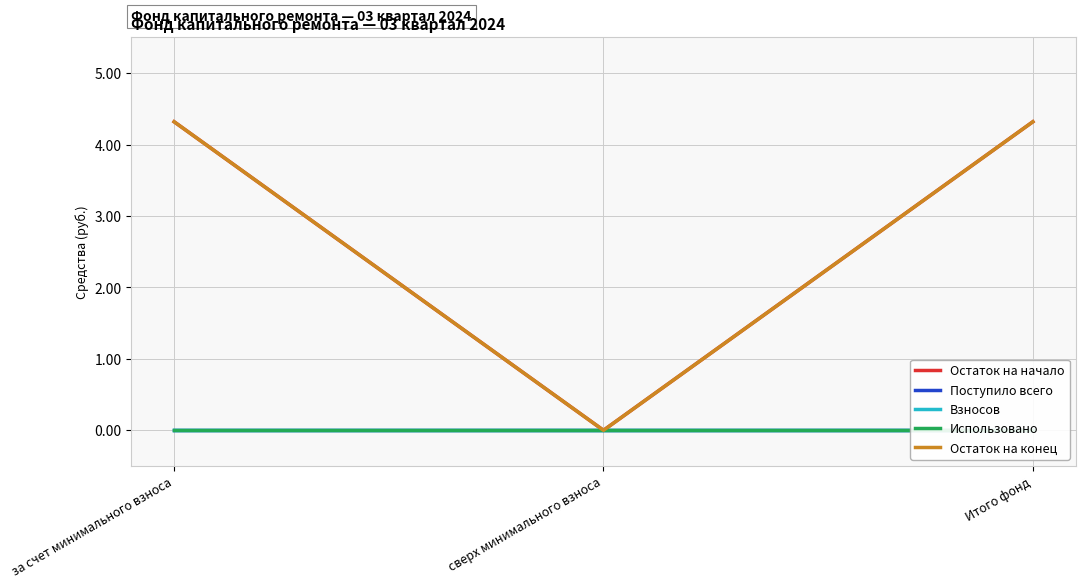

Does the chart have visible grid lines?

Yes